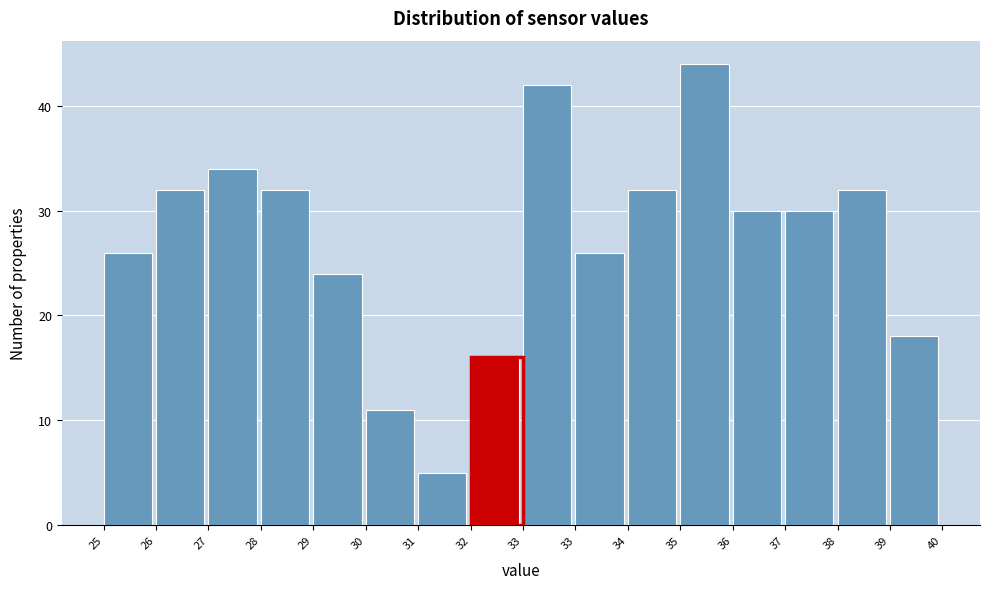

Count the number of categories in the chart.

16